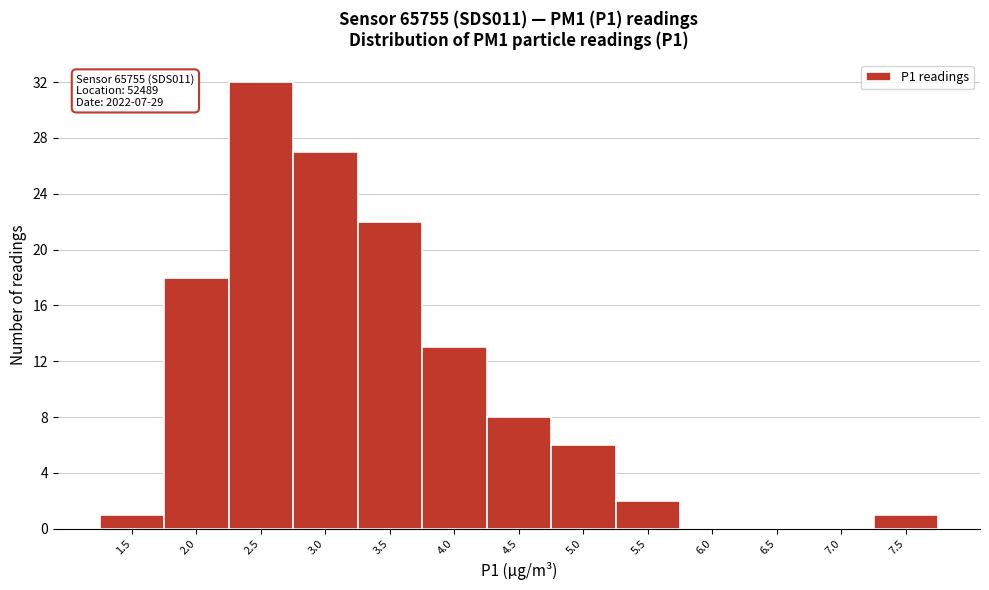

Reading left to right, extract all data points from this chart.

1.5=1	2.0=18	2.5=32	3.0=27	3.5=22	4.0=13	4.5=8	5.0=6	5.5=2	6.0=0	6.5=0	7.0=0	7.5=1